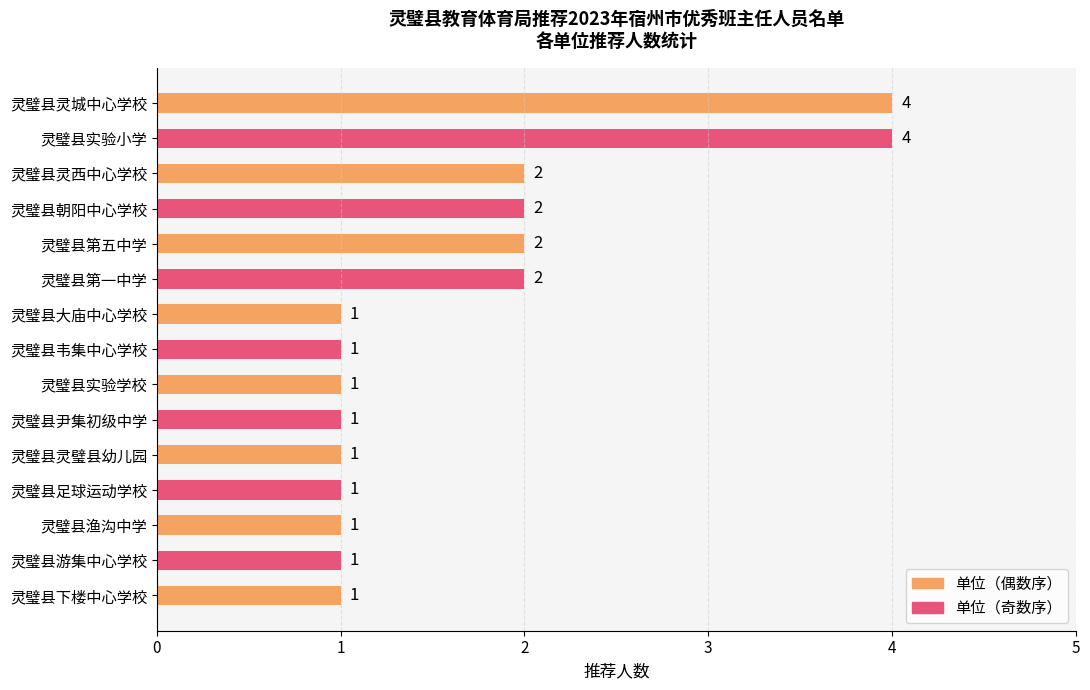

What is the sum of the values at 灵璧县第五中学 and 灵璧县足球运动学校?

3